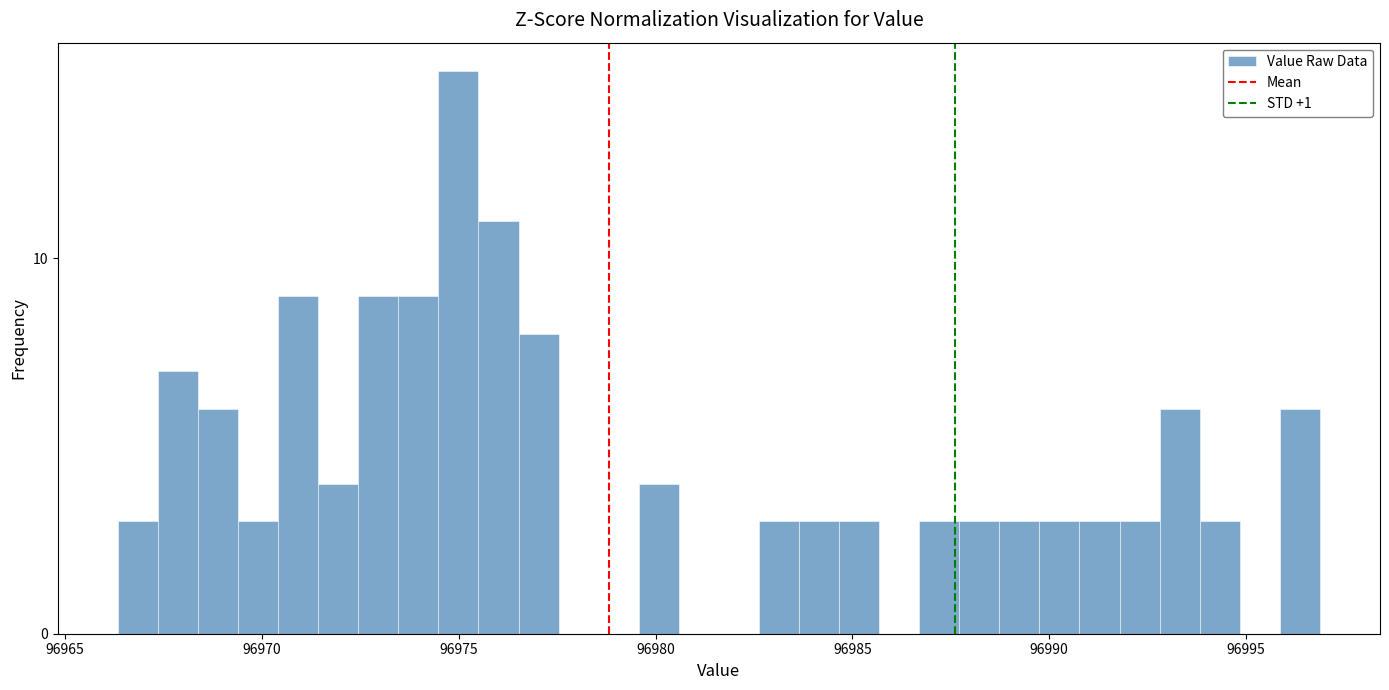

Read against the x-axis, roughly where is the centre of the tallest bar?

96975.0